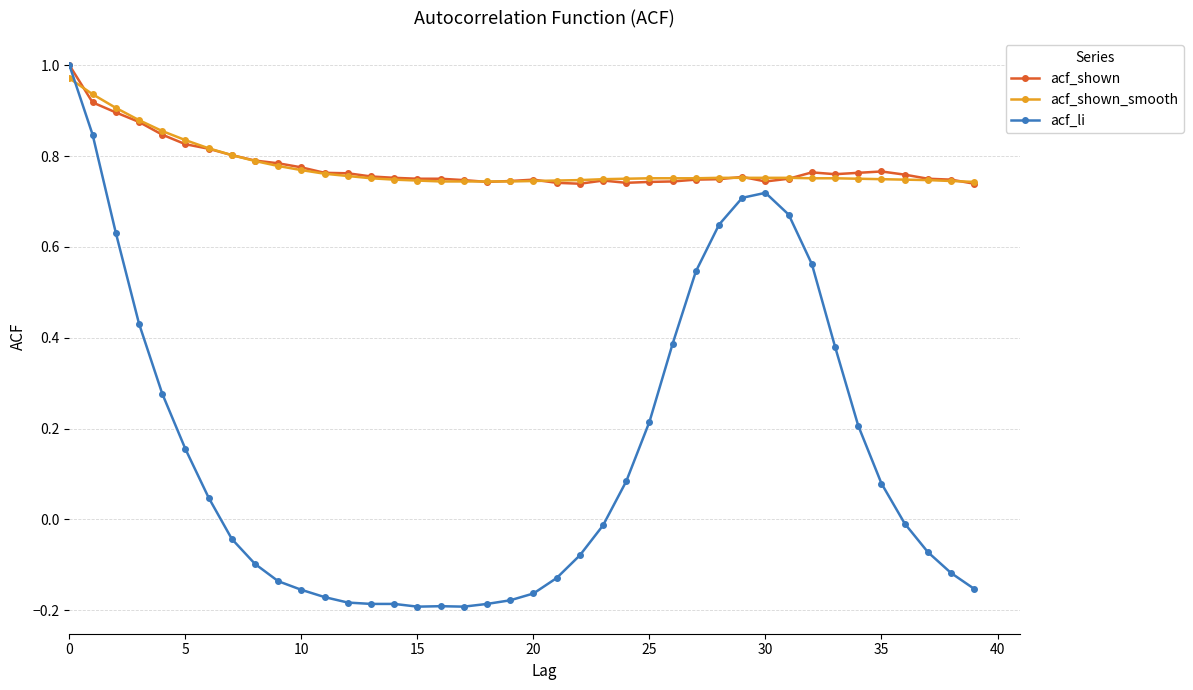

Which series has the largest range (max minus min)?

acf_li